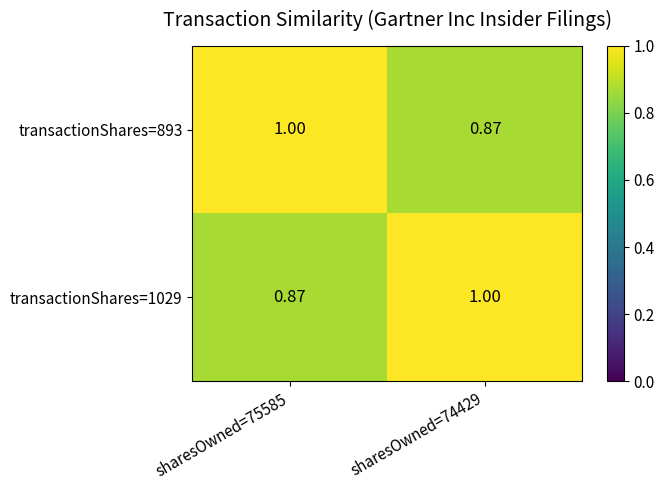

What is the total value across all series at sharesOwned=74429?

1.9